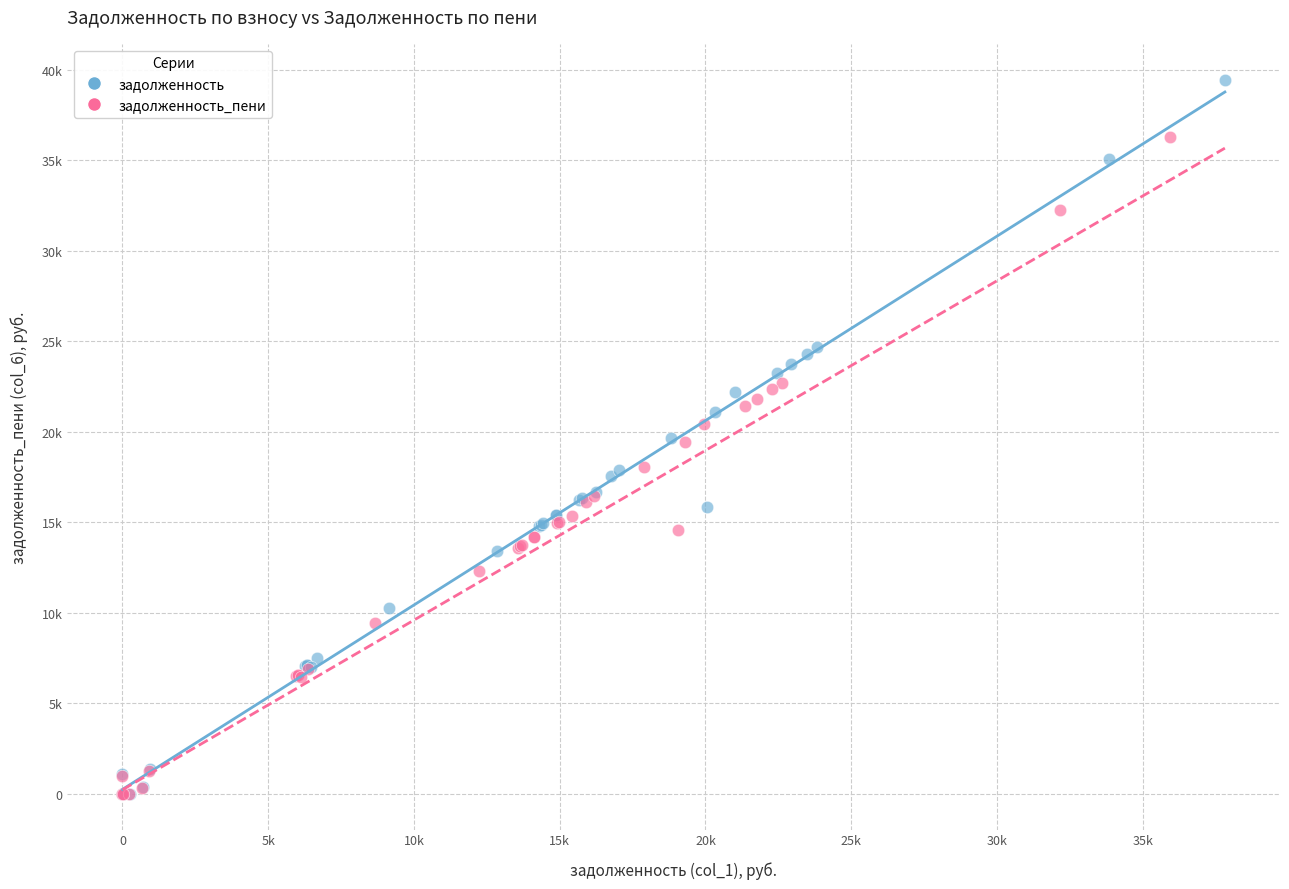

What are all the series names shown in the legend?

задолженность, задолженность_пени